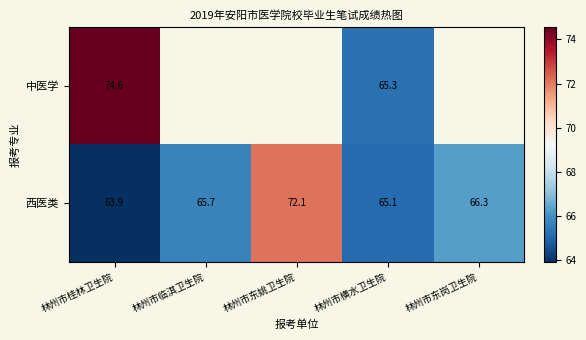

At which category is the sum across all series the highest?

林州市桂林卫生院